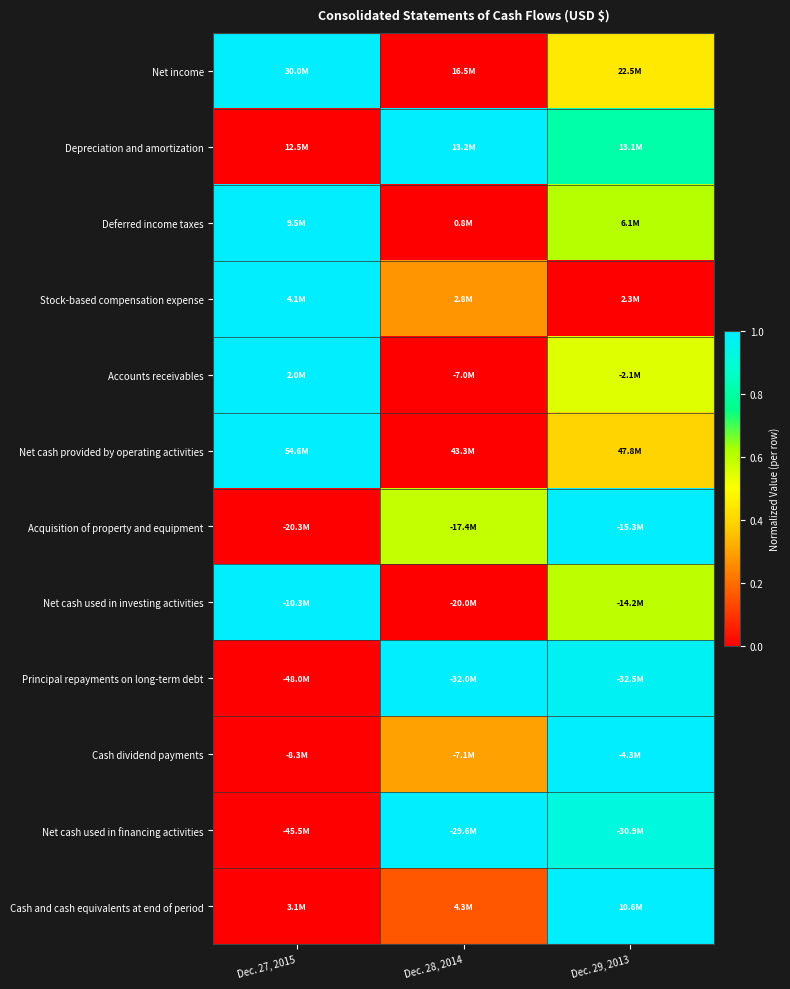

Reading left to right, list all the values displayed in this chart.

Net income: Dec. 27, 2015=1.0	Dec. 28, 2014=0.0	Dec. 29, 2013=0.4
Depreciation and amortization: Dec. 27, 2015=0.0	Dec. 28, 2014=1.0	Dec. 29, 2013=0.8
Deferred income taxes: Dec. 27, 2015=1.0	Dec. 28, 2014=0.0	Dec. 29, 2013=0.6
Stock-based compensation expense: Dec. 27, 2015=1.0	Dec. 28, 2014=0.3	Dec. 29, 2013=0.0
Accounts receivables: Dec. 27, 2015=1.0	Dec. 28, 2014=0.0	Dec. 29, 2013=0.5
Net cash provided by operating activities: Dec. 27, 2015=1.0	Dec. 28, 2014=0.0	Dec. 29, 2013=0.4
Acquisition of property and equipment: Dec. 27, 2015=0.0	Dec. 28, 2014=0.6	Dec. 29, 2013=1.0
Net cash used in investing activities: Dec. 27, 2015=1.0	Dec. 28, 2014=0.0	Dec. 29, 2013=0.6
Principal repayments on long-term debt: Dec. 27, 2015=0.0	Dec. 28, 2014=1.0	Dec. 29, 2013=1.0
Cash dividend payments: Dec. 27, 2015=0.0	Dec. 28, 2014=0.3	Dec. 29, 2013=1.0
Net cash used in financing activities: Dec. 27, 2015=0.0	Dec. 28, 2014=1.0	Dec. 29, 2013=0.9
Cash and cash equivalents at end of period: Dec. 27, 2015=0.0	Dec. 28, 2014=0.2	Dec. 29, 2013=1.0